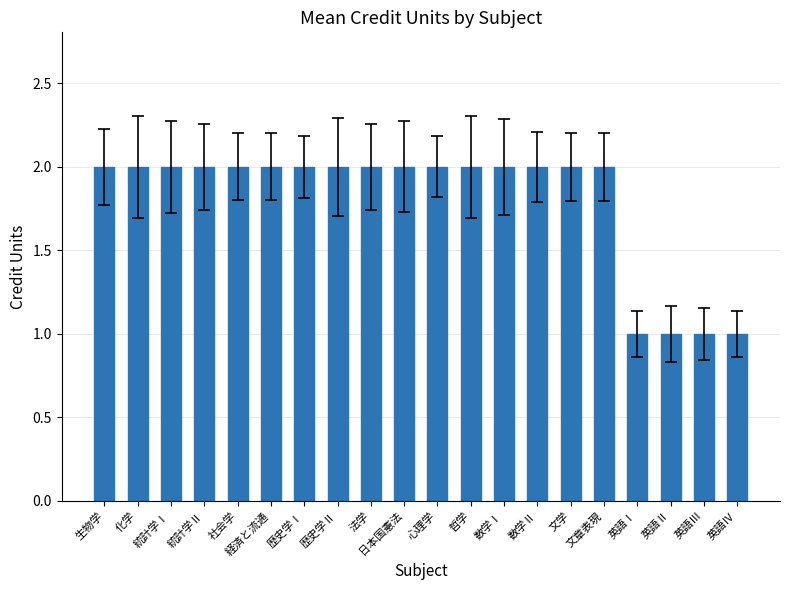

Reading left to right, list all the values displayed in this chart.

生物学=2	化学=2	統計学Ⅰ=2	統計学Ⅱ=2	社会学=2	経済と流通=2	歴史学Ⅰ=2	歴史学Ⅱ=2	法学=2	日本国憲法=2	心理学=2	哲学=2	数学Ⅰ=2	数学Ⅱ=2	文学=2	文章表現=2	英語Ⅰ=1	英語Ⅱ=1	英語Ⅲ=1	英語Ⅳ=1